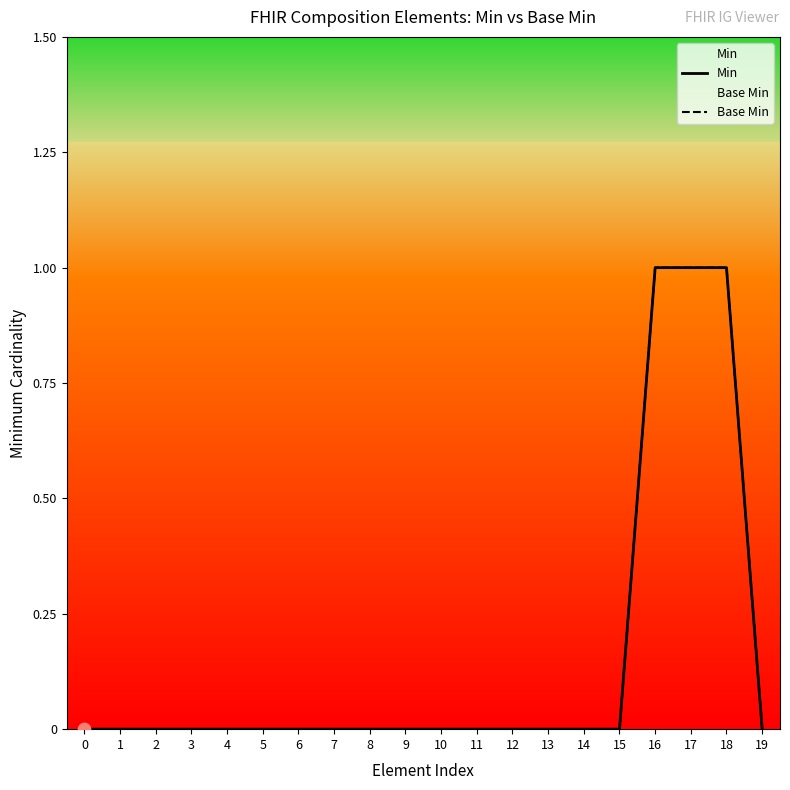

Is the value of Min at 12 greater than the value of Base Min at 1?

No